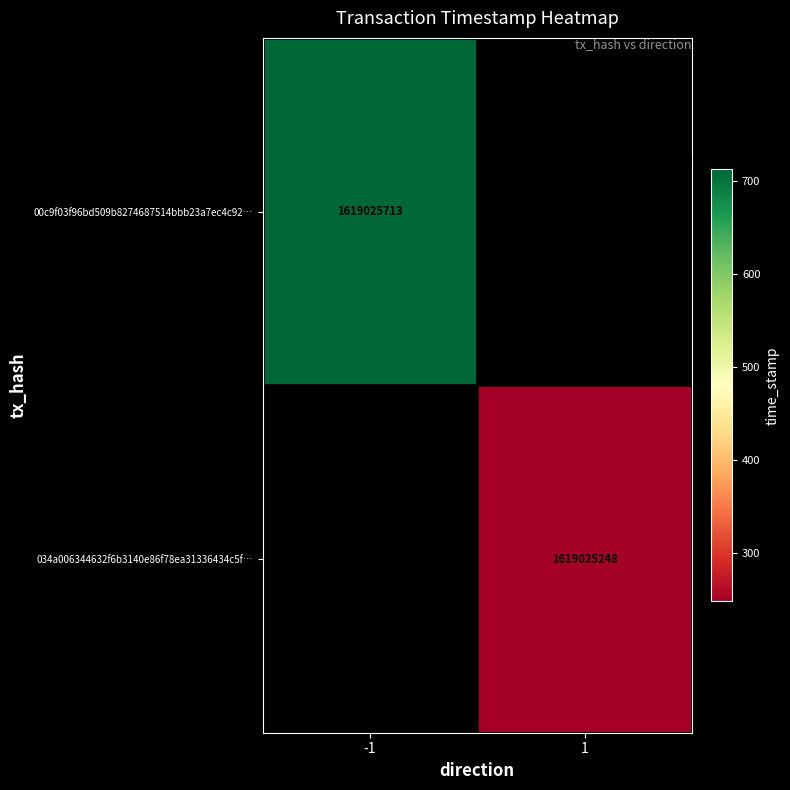

Rank the series at 0 from lowest to highest value.

00c9f03f96bd509b8274687514bbb23a7ec4c92, 034a006344632f6b3140e86f78ea31336434c5f